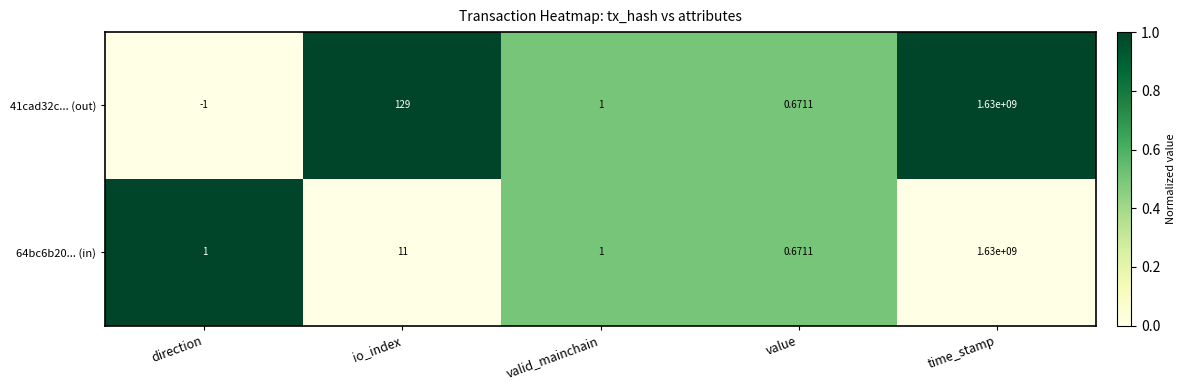

At how many categories does at least one series exceed 0?

5